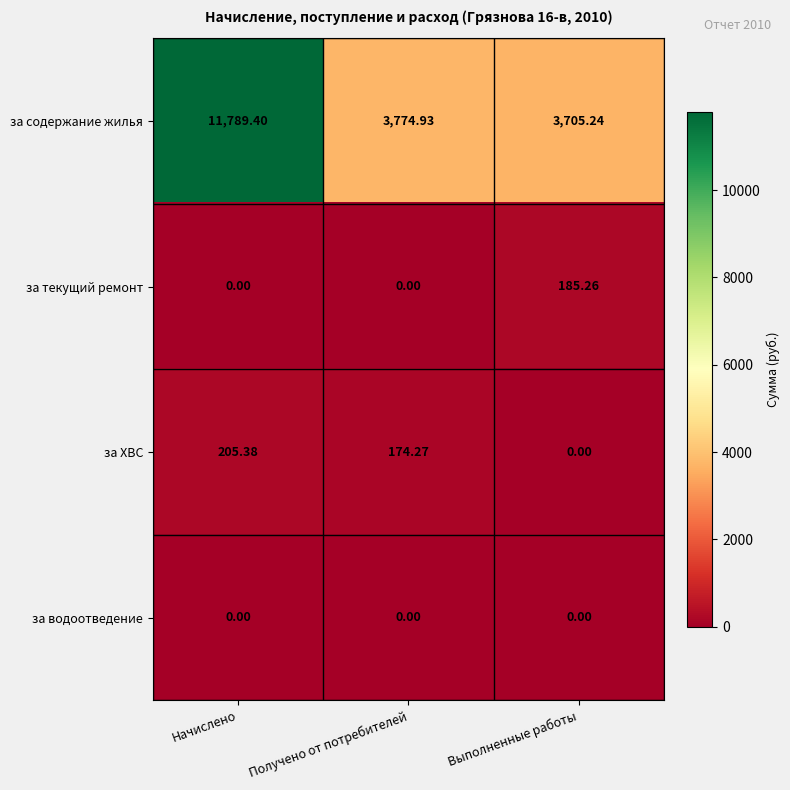

Where does the за ХВС series first go above 174?

Начислено